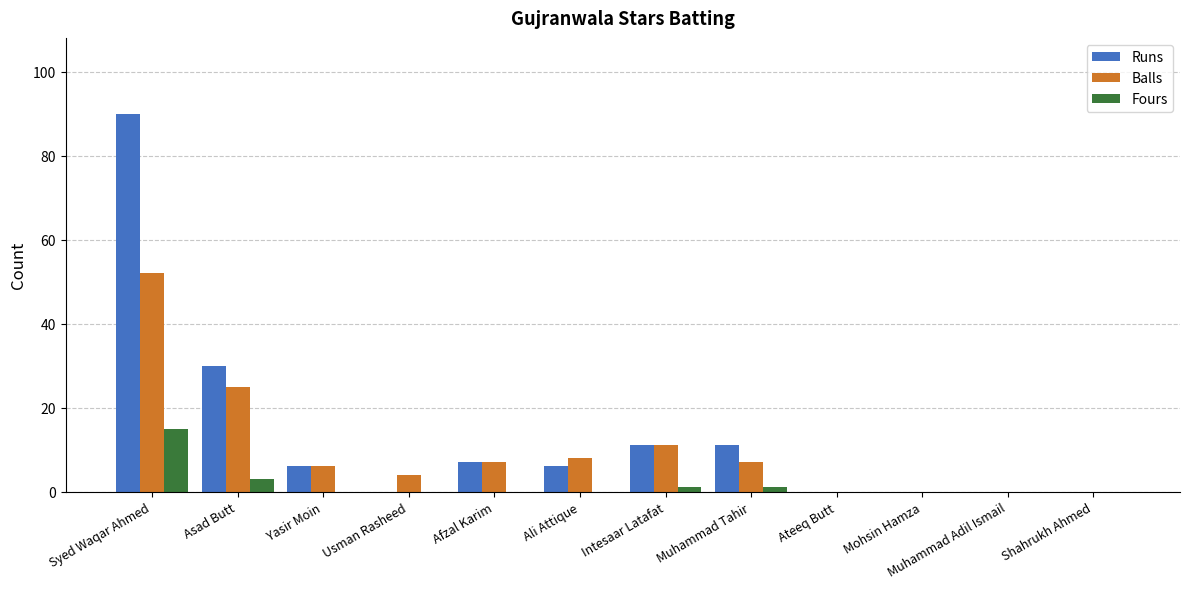

Are the bars grouped side by side (vs. stacked)?

Yes